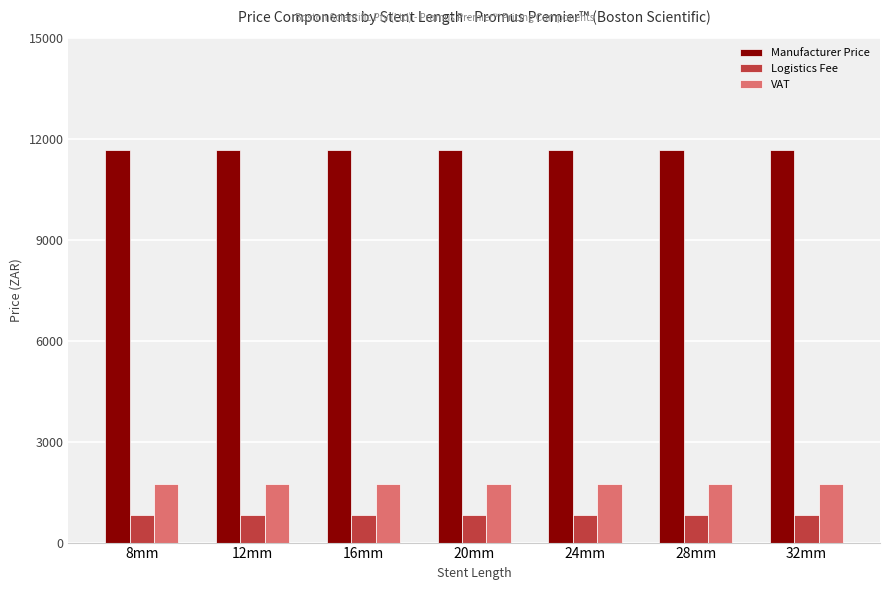

At how many categories does at least one series exceed 11404?

7